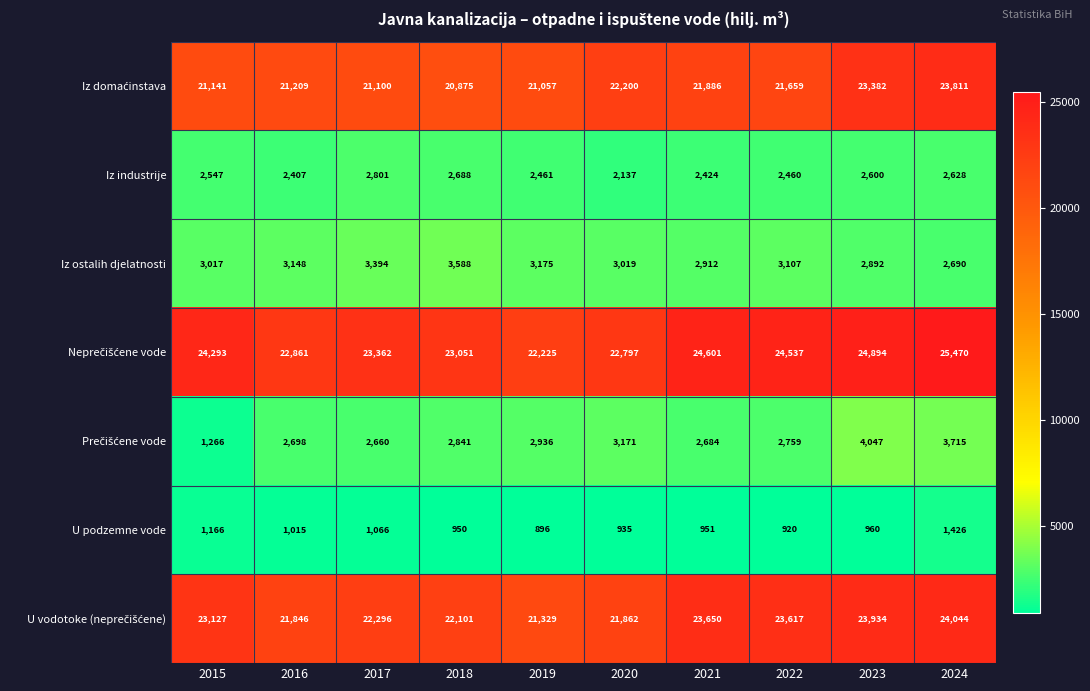

Count the number of categories in the chart.

10